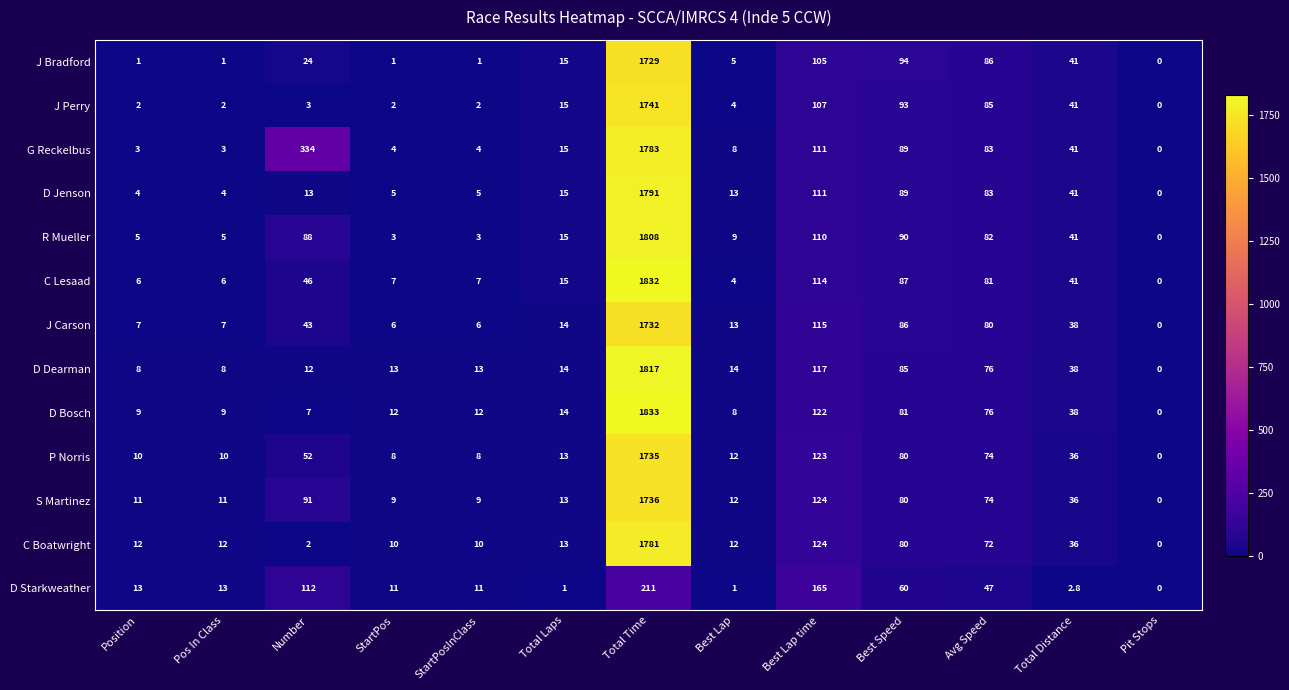

Read the S Martinez value at Total Distance.

36.0